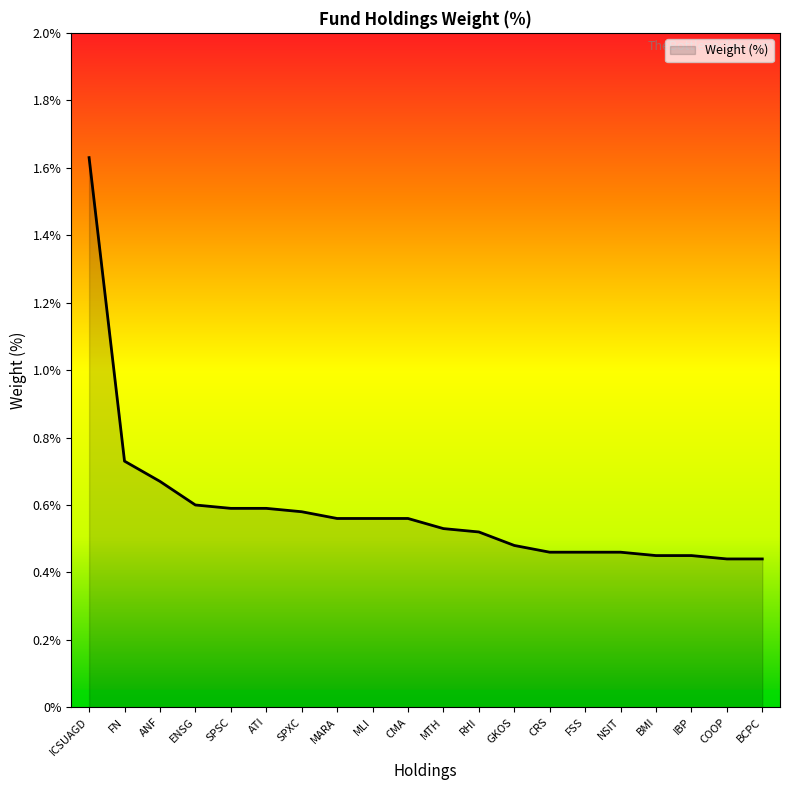

Where is the data nearest to the value 1?

FN